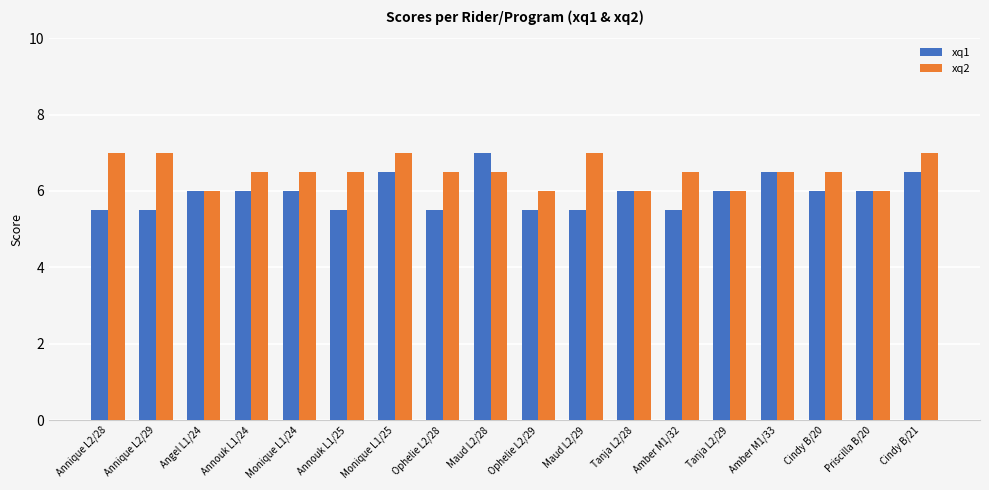

Which series has the largest range (max minus min)?

xq1